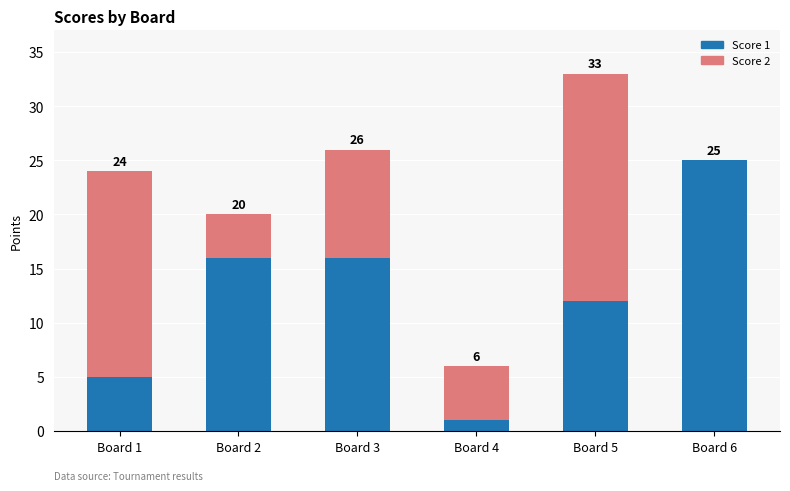

What is the total value across all series at Board 3?

26